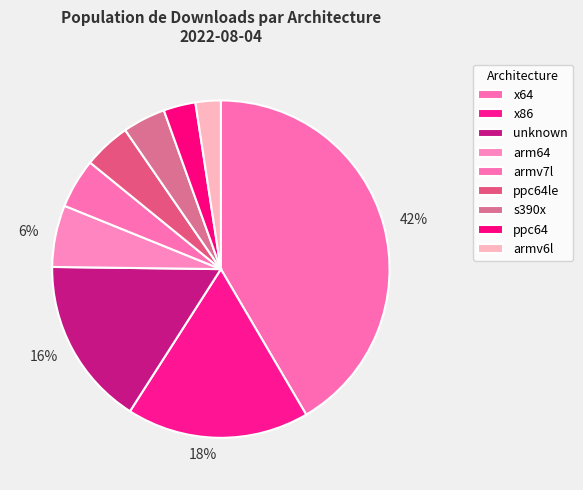

How many slices are in this pie chart?

9